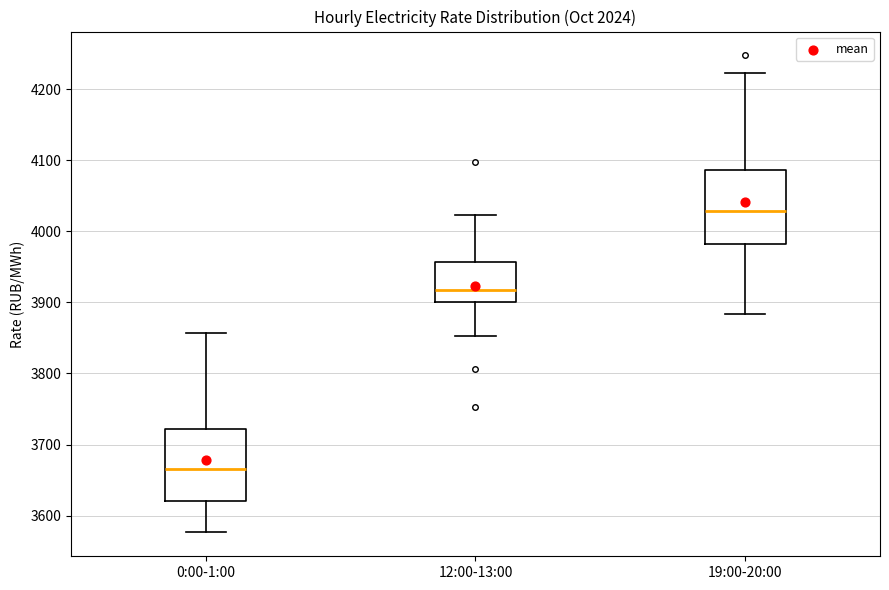

Which box's median line is the highest?

19:00-20:00